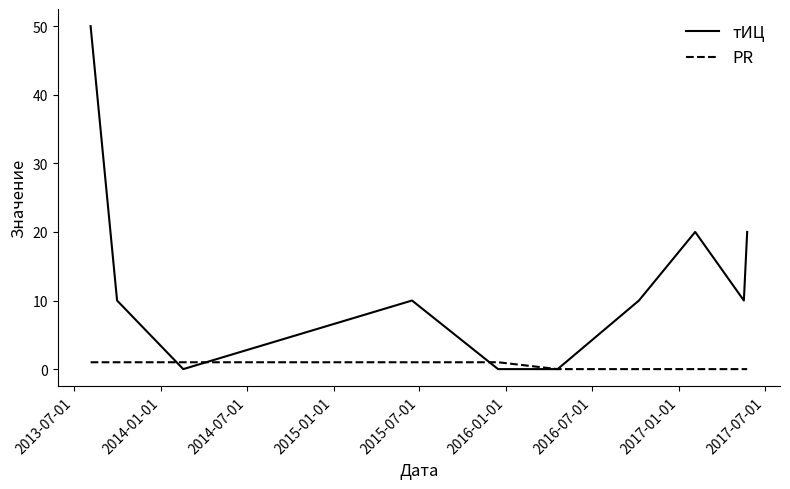

Which series has the largest total across all categories?

тИЦ